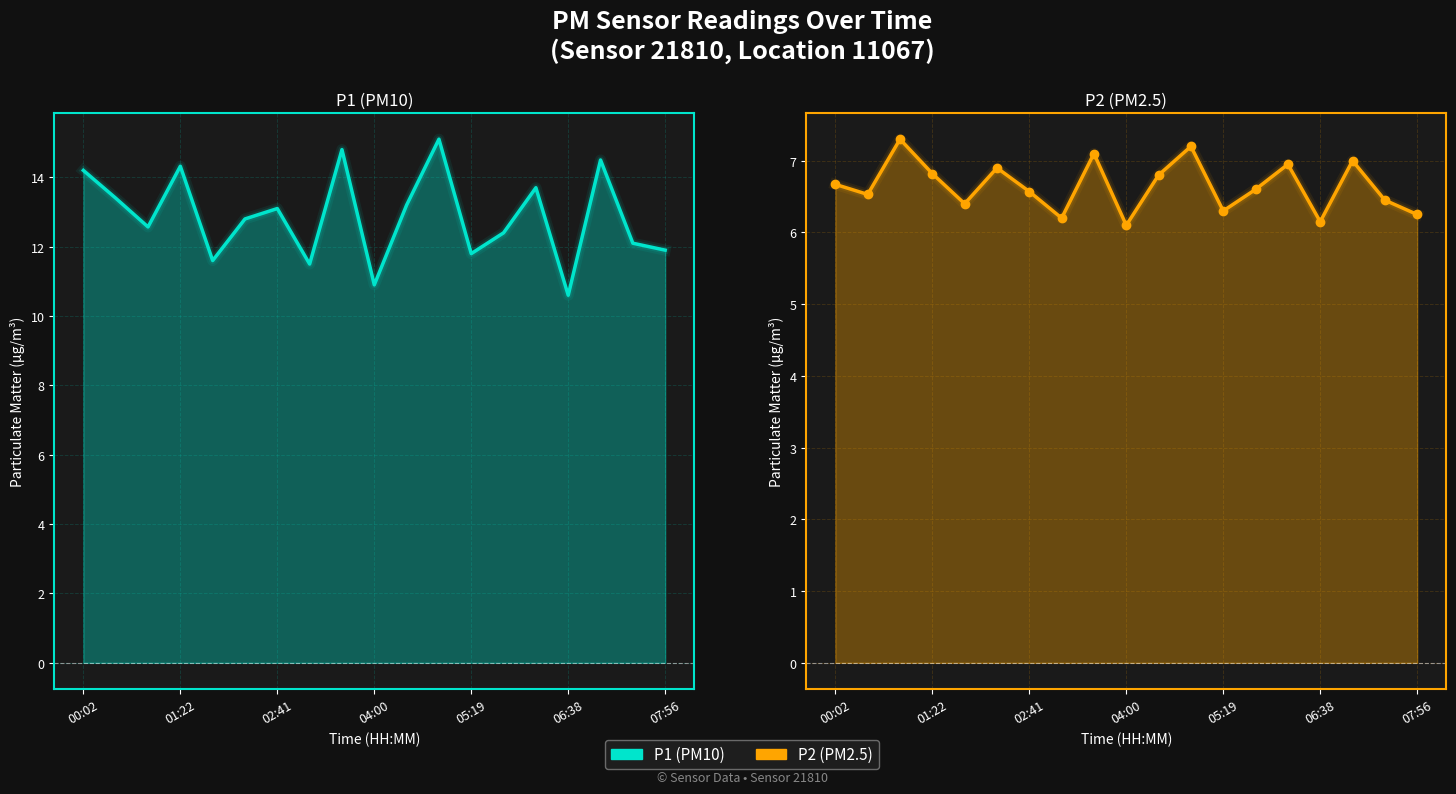

What is the difference between the highest and lowest values at 11?

7.9